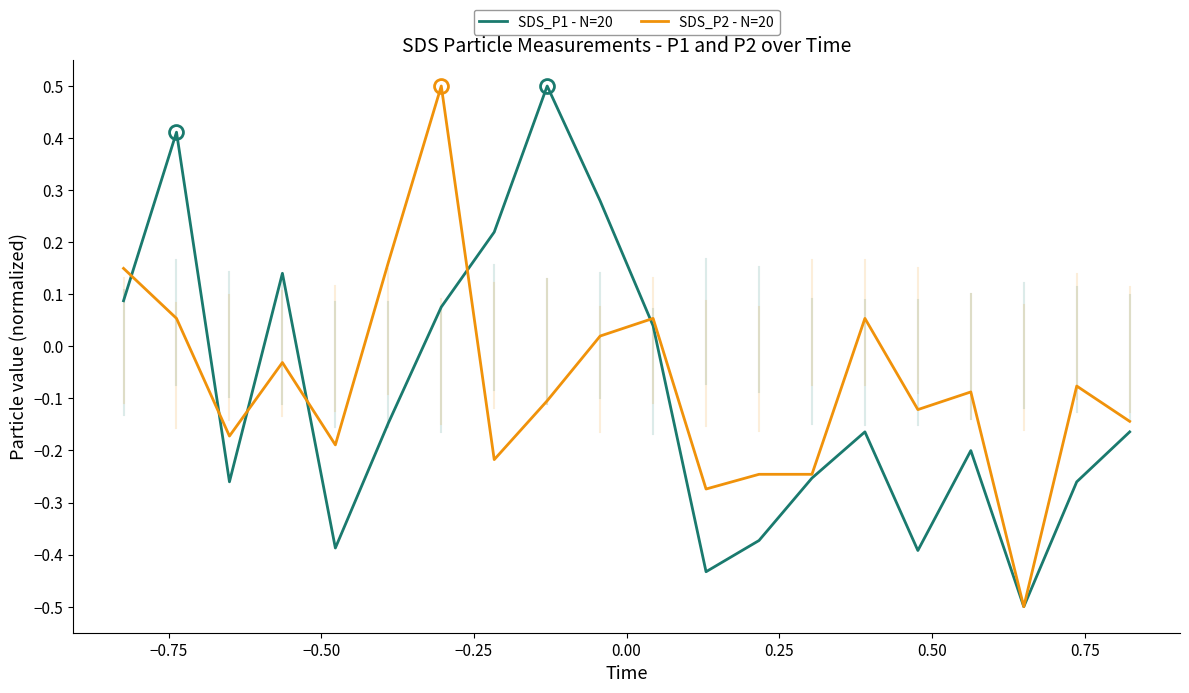

What is the greatest value displayed?

0.5